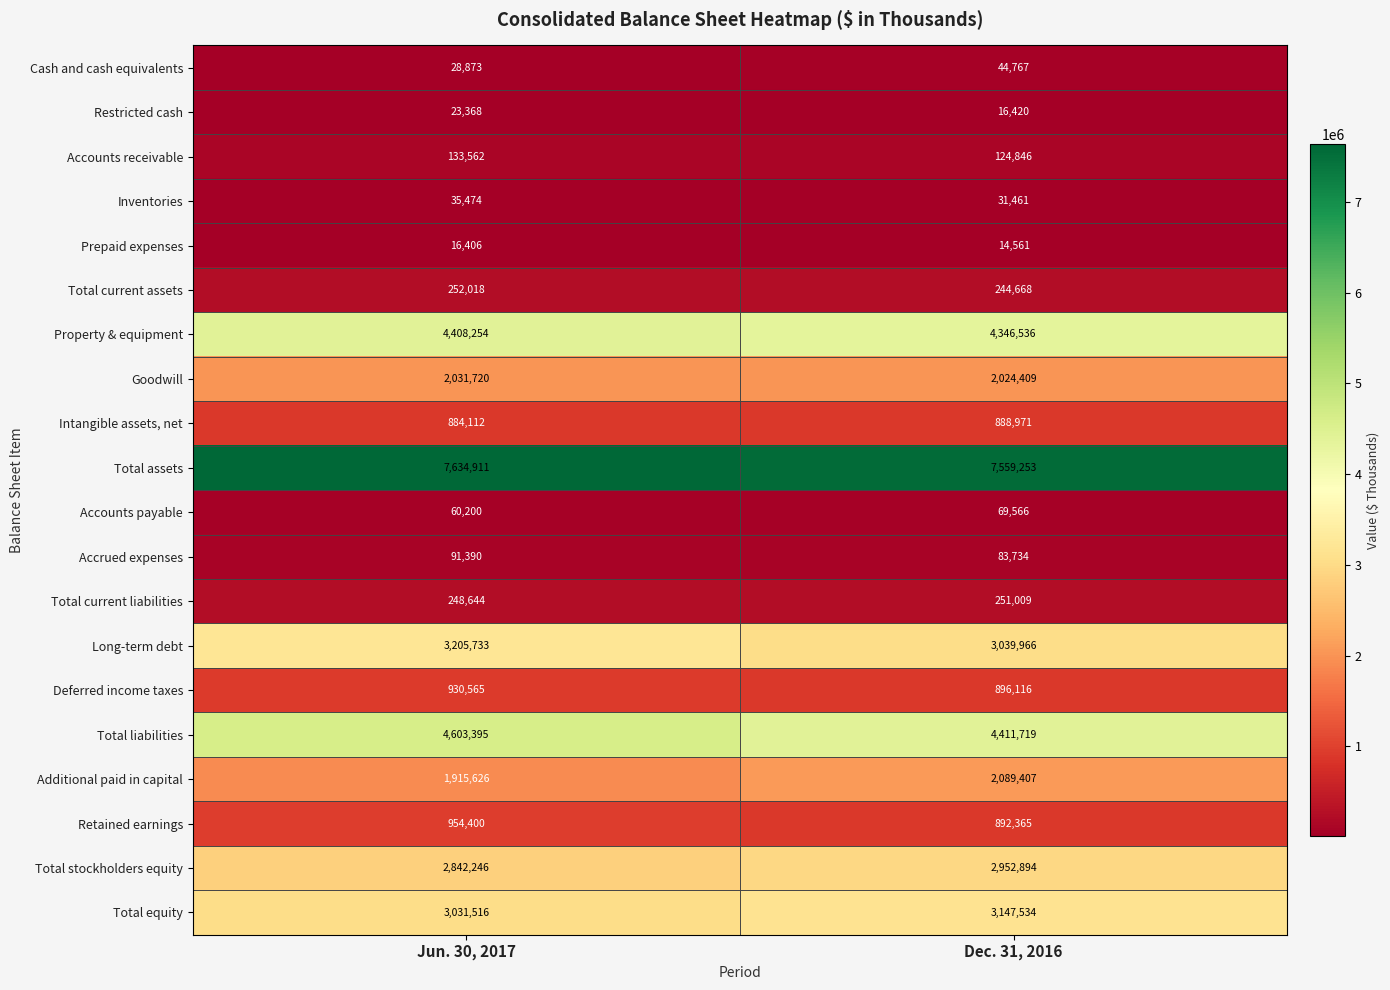

Is it true that Deferred income taxes equals 896116 at Dec. 31, 2016?

True